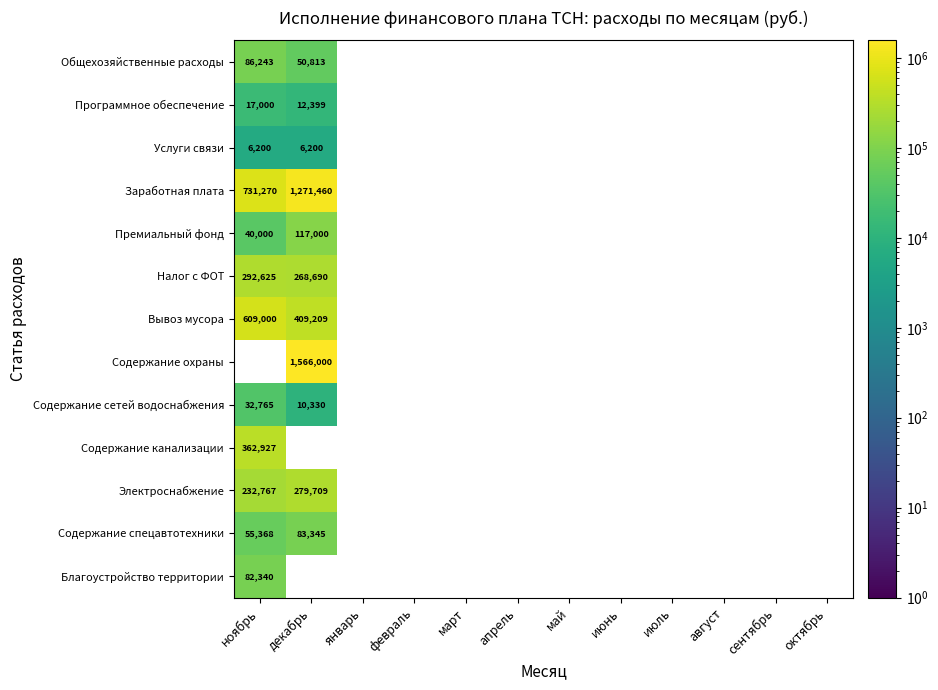

Which series has the widest spread of values?

Заработная плата